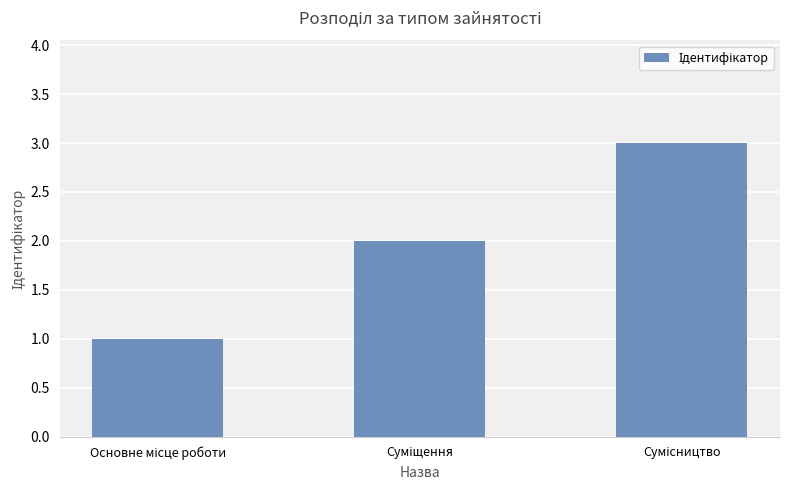

What is the greatest value displayed?

3